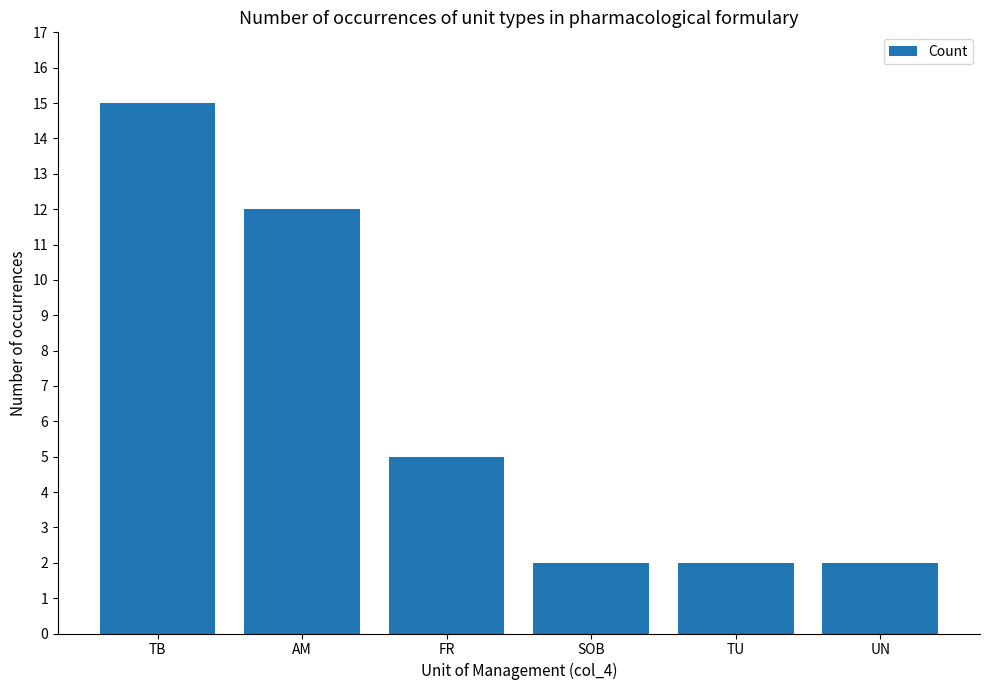

True or false: the data shows 18 at AM.

False